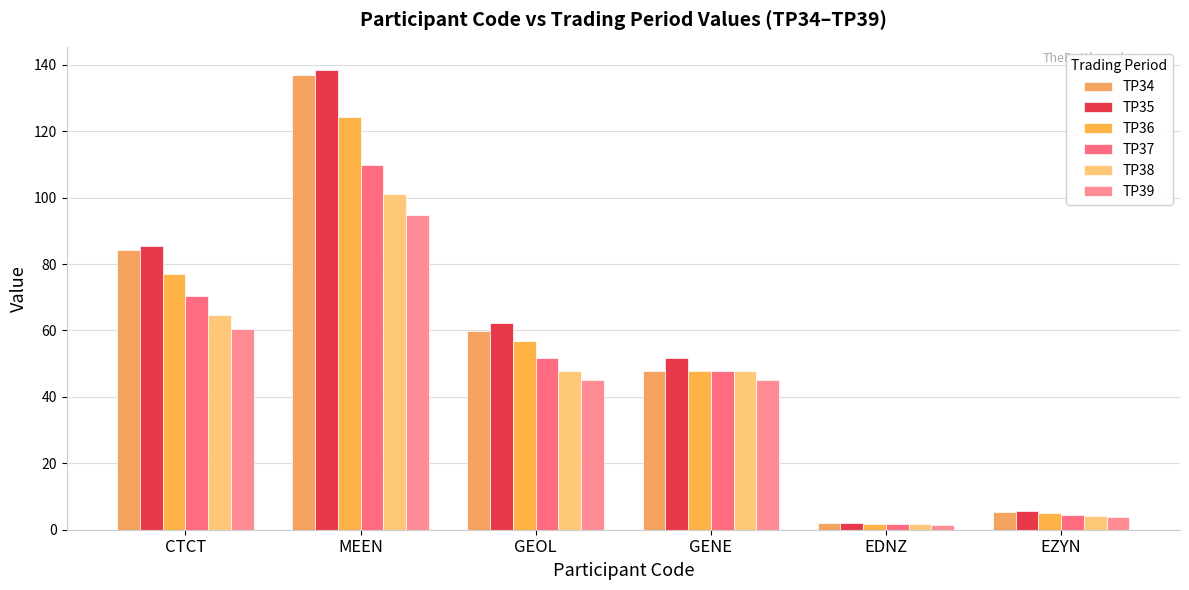

What position from the right is GEOL?

4